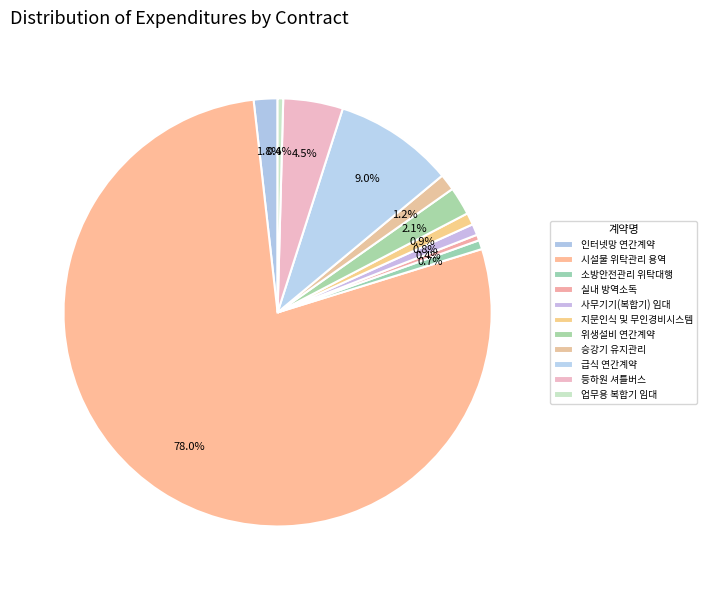

How many segments does this pie chart have?

11